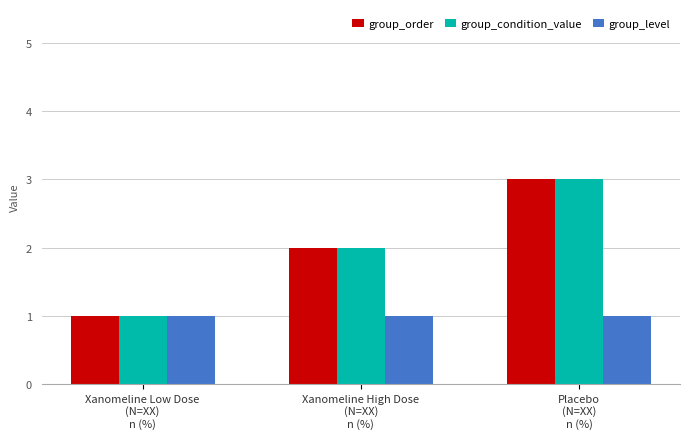

Reading right to left, extract all data points from this chart.

group_order: 3	2	1
group_condition_value: 3	2	1
group_level: 1	1	1